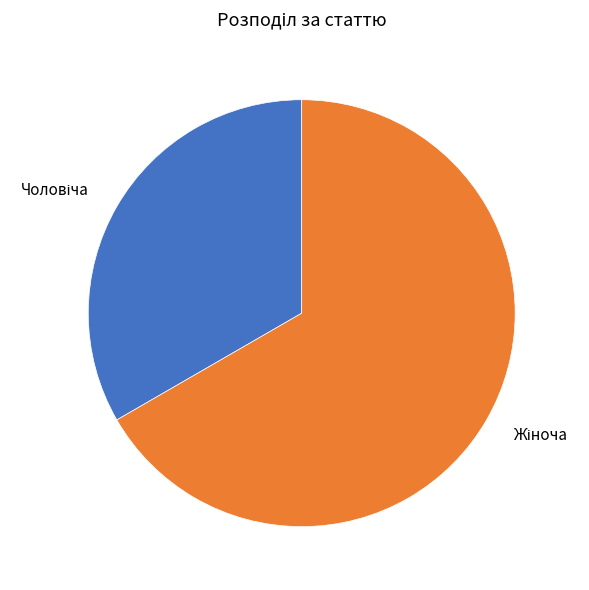

Is there any slice that represents more than half of the pie?

Yes